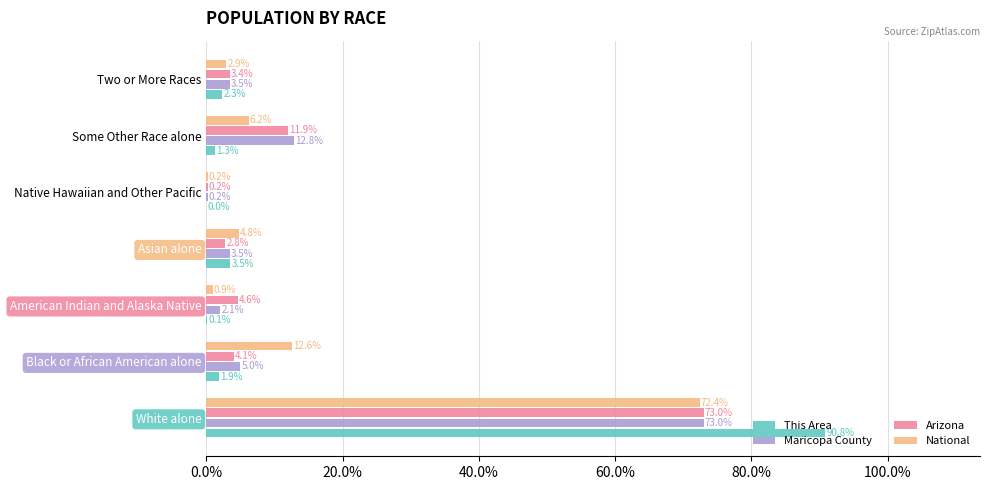

At which label is Arizona closest to 36?

Some Other Race alone